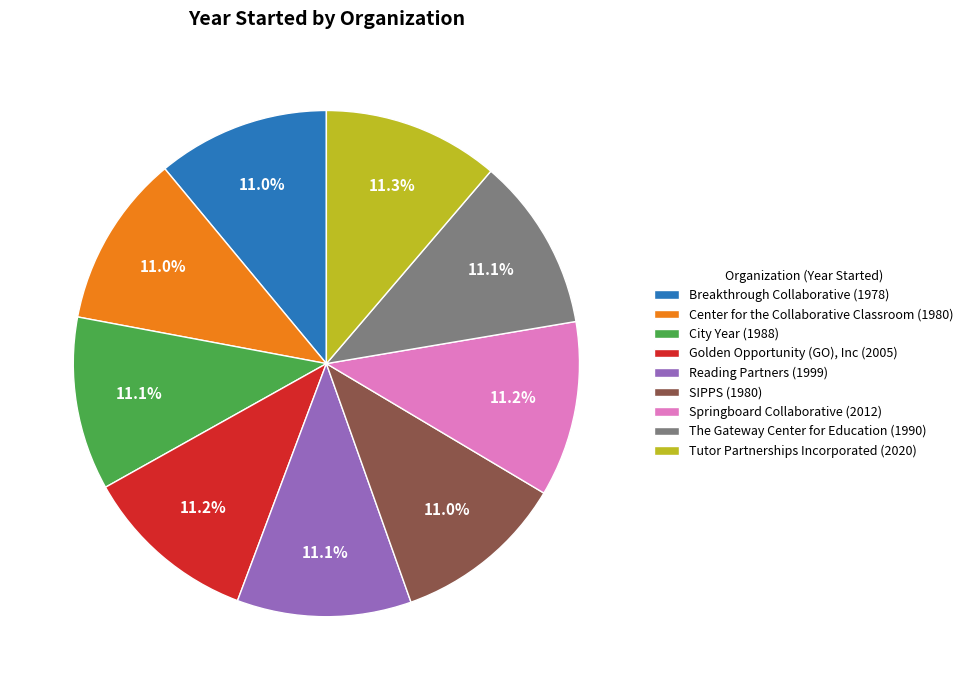

How many slices are in this pie chart?

9